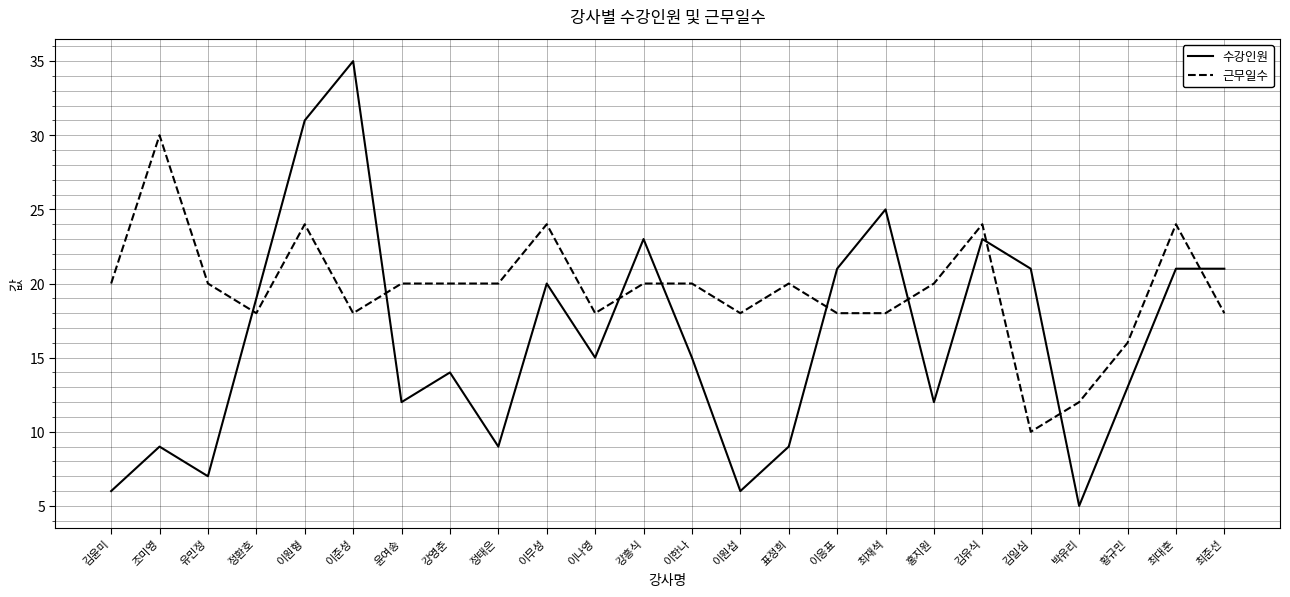

The 수강인원 series shows 10 at 유민정. True or false?

False